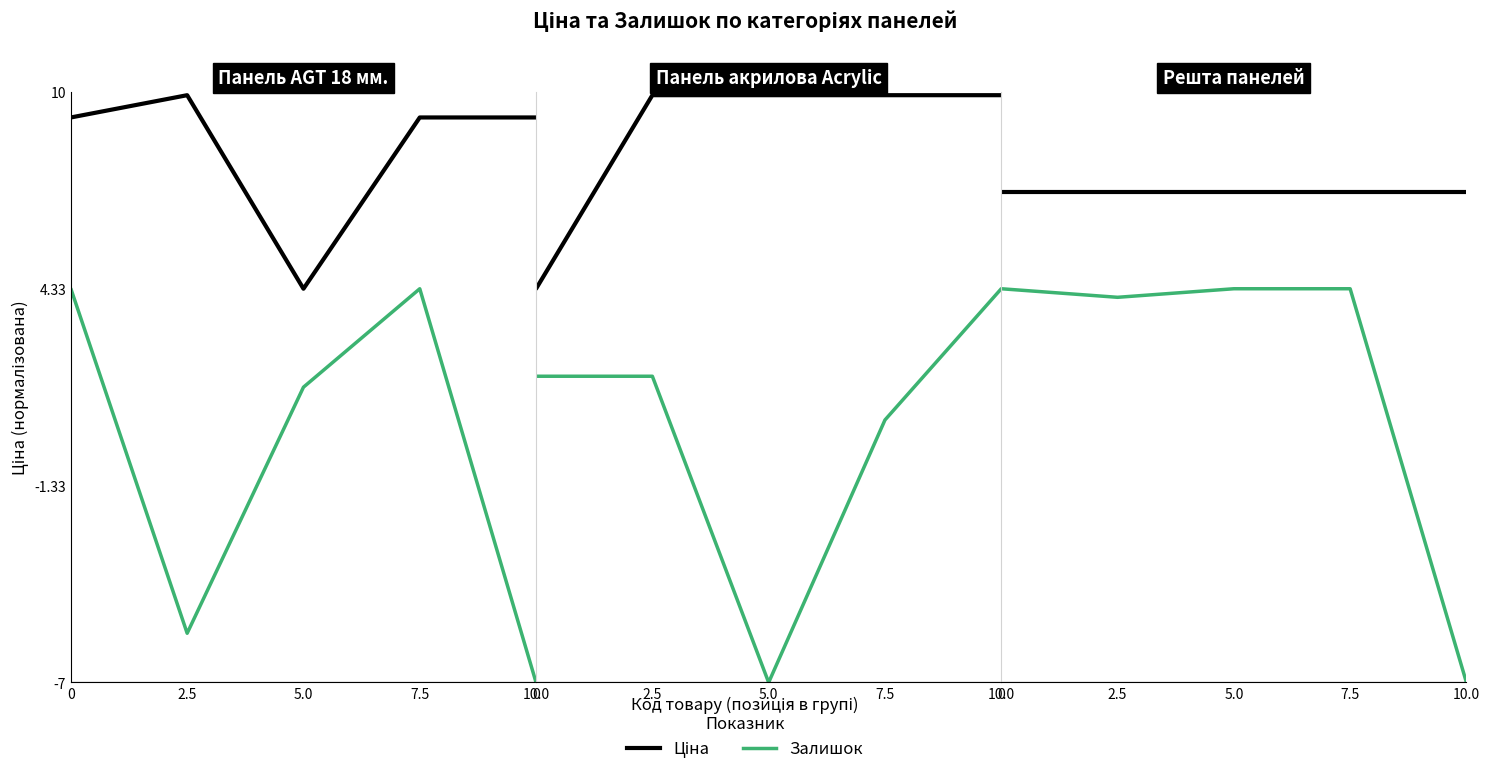

Is the value of Ціна at 2.5 greater than the value of Залишок at 2.5?

Yes